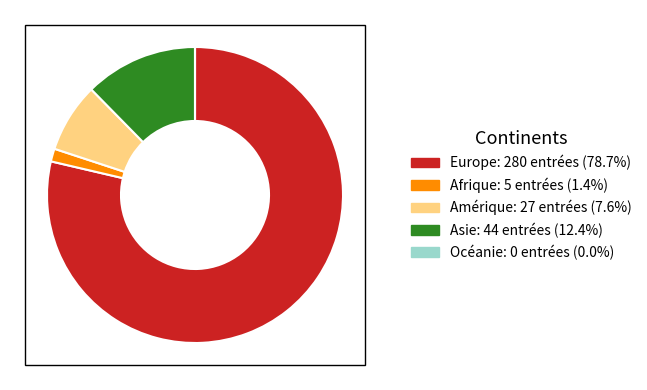

Which slice is the largest?

Europe